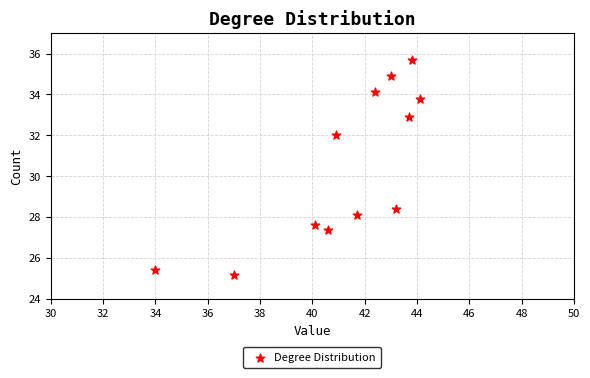

What is the range of Y values (max minus min)?

10.5